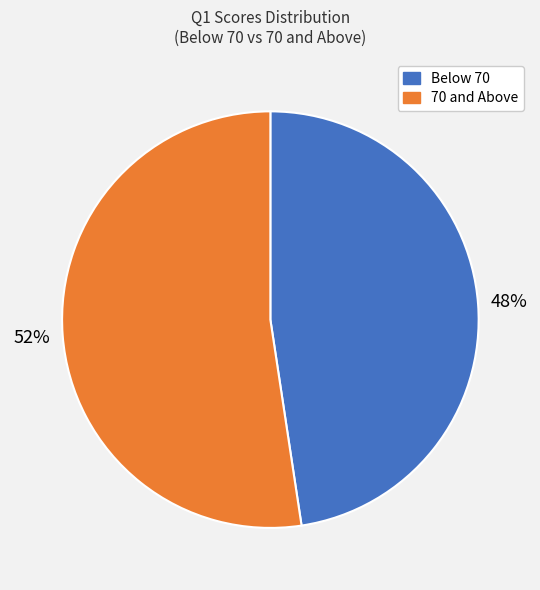

Is there a majority slice in this chart?

Yes